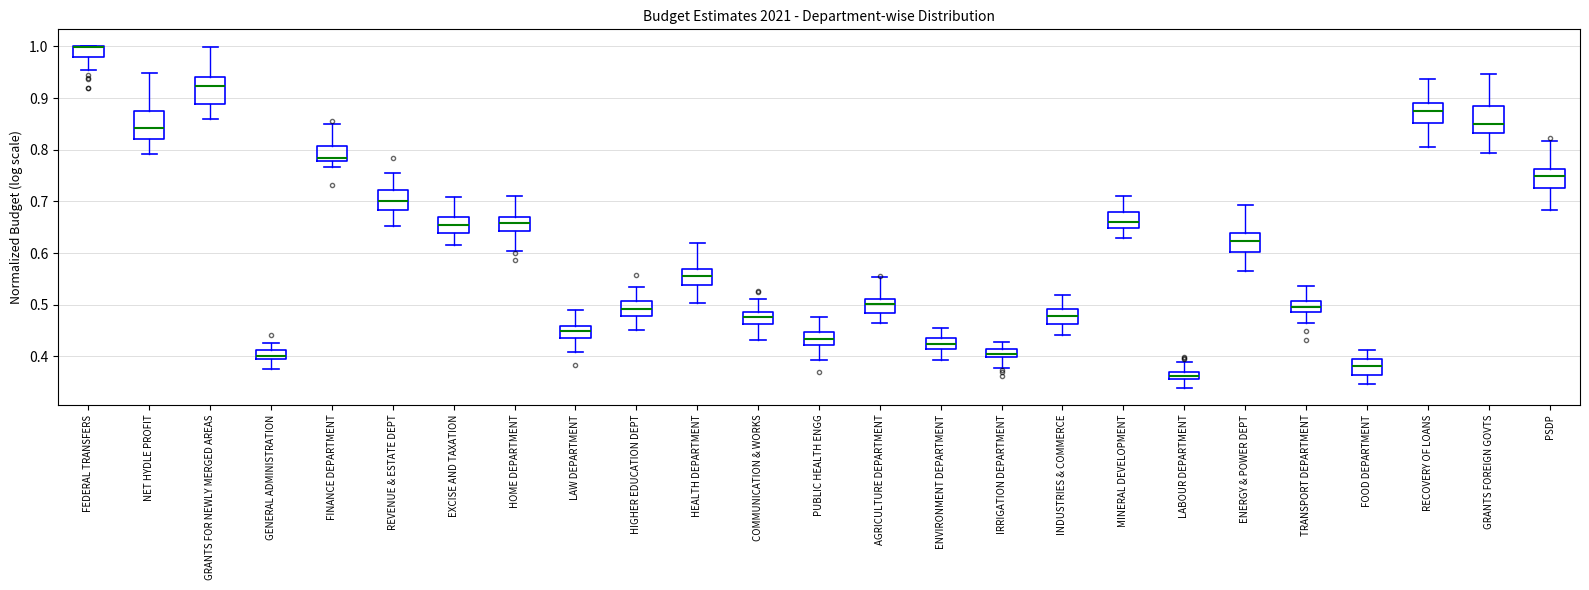

Reading left to right, read every box against the y-axis: the position of its median line, the range the box covers, and the ends of its whiskers. The values are not printed on the chart, so give them approximately, as read against the axis.

FEDERAL TRANSFERS: median 1.00 (drawn on the box's upper edge), box 0.98 to 1.00, whiskers 0.95 to 1.00
NET HYDLE PROFIT: median 0.84, box 0.82 to 0.88, whiskers 0.79 to 0.95
GRANTS FOR NEWLY MERGED AREAS: median 0.92, box 0.89 to 0.94, whiskers 0.86 to 1.00
GENERAL ADMINISTRATION: median 0.40 (inside the box), box 0.40 to 0.41, whiskers 0.38 to 0.43
FINANCE DEPARTMENT: median 0.78 (just above the box's lower edge), box 0.78 to 0.81, whiskers 0.77 to 0.85
REVENUE & ESTATE DEPT: median 0.70, box 0.68 to 0.72, whiskers 0.65 to 0.76
EXCISE AND TAXATION: median 0.65, box 0.64 to 0.67, whiskers 0.62 to 0.71
HOME DEPARTMENT: median 0.66, box 0.64 to 0.67, whiskers 0.60 to 0.71
LAW DEPARTMENT: median 0.45, box 0.44 to 0.46, whiskers 0.41 to 0.49
HIGHER EDUCATION DEPT: median 0.49, box 0.48 to 0.51, whiskers 0.45 to 0.53
HEALTH DEPARTMENT: median 0.56, box 0.54 to 0.57, whiskers 0.50 to 0.62
COMMUNICATION & WORKS: median 0.48, box 0.46 to 0.49, whiskers 0.43 to 0.51
PUBLIC HEALTH ENGG: median 0.43, box 0.42 to 0.45, whiskers 0.39 to 0.48
AGRICULTURE DEPARTMENT: median 0.50, box 0.48 to 0.51, whiskers 0.46 to 0.55
ENVIRONMENT DEPARTMENT: median 0.42, box 0.41 to 0.44, whiskers 0.39 to 0.46
IRRIGATION DEPARTMENT: median 0.41 (inside the box), box 0.40 to 0.41, whiskers 0.38 to 0.43
INDUSTRIES & COMMERCE: median 0.48, box 0.46 to 0.49, whiskers 0.44 to 0.52
MINERAL DEVELOPMENT: median 0.66, box 0.65 to 0.68, whiskers 0.63 to 0.71
LABOUR DEPARTMENT: median 0.36 (inside the box), box 0.36 to 0.37, whiskers 0.34 to 0.39
ENERGY & POWER DEPT: median 0.62, box 0.60 to 0.64, whiskers 0.56 to 0.69
TRANSPORT DEPARTMENT: median 0.49 (inside the box), box 0.49 to 0.51, whiskers 0.46 to 0.54
FOOD DEPARTMENT: median 0.38, box 0.36 to 0.40, whiskers 0.35 to 0.41
RECOVERY OF LOANS: median 0.87, box 0.85 to 0.89, whiskers 0.81 to 0.94
GRANTS FOREIGN GOVTS: median 0.85, box 0.83 to 0.88, whiskers 0.79 to 0.95
PSDP: median 0.75, box 0.73 to 0.76, whiskers 0.68 to 0.82